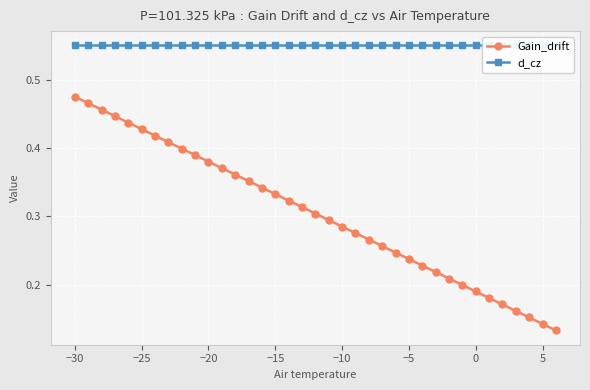

Reading left to right, what are all the values shown in this chart?

Gain_drift: 0.5	0.5	0.5	0.4	0.4	0.4	0.4	0.4	0.4	0.4	0.4	0.4	0.4	0.4	0.3	0.3	0.3	0.3	0.3	0.3	0.3	0.3	0.3	0.3	0.2	0.2	0.2	0.2	0.2	0.2	0.2	0.2	0.2	0.2	0.2	0.1	0.1
d_cz: 0.6	0.6	0.6	0.6	0.6	0.6	0.6	0.6	0.6	0.6	0.6	0.6	0.6	0.6	0.6	0.6	0.6	0.6	0.6	0.6	0.6	0.6	0.6	0.6	0.6	0.6	0.6	0.6	0.6	0.6	0.6	0.6	0.6	0.6	0.6	0.6	0.6